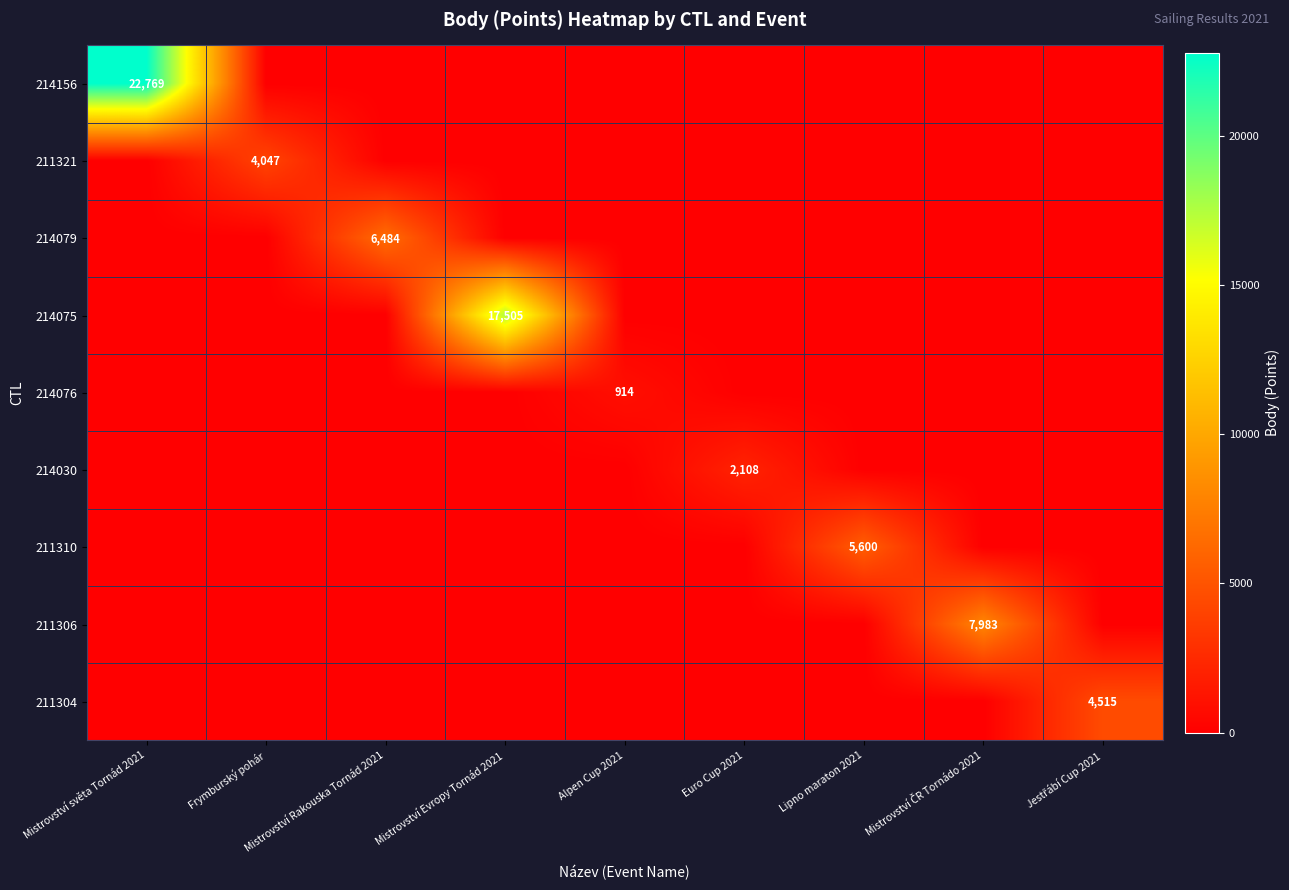

How many distinct data groups are displayed?

9